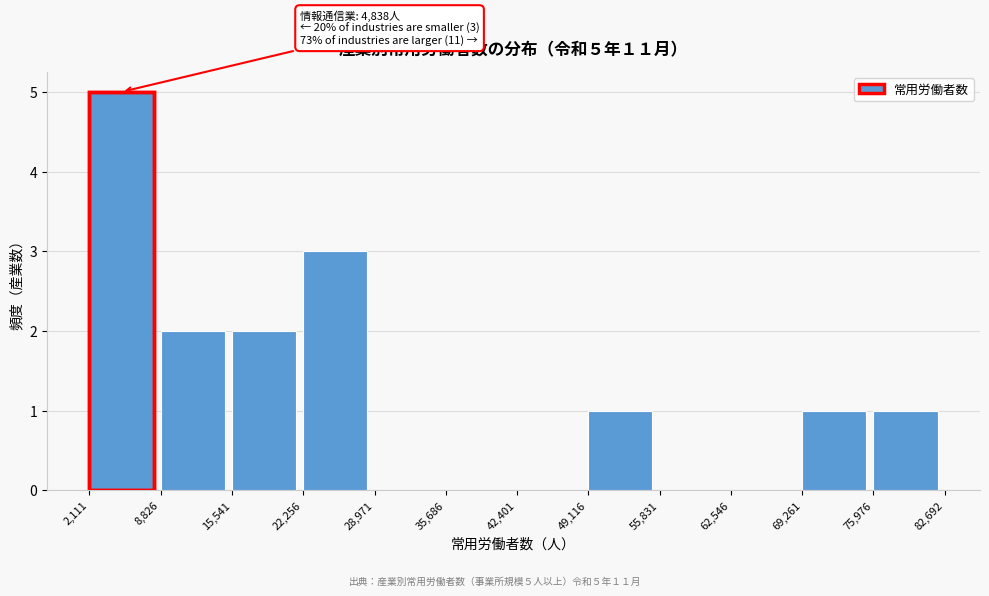

Over which range of the x-axis is the bar tallest?

2,111 to 8,826